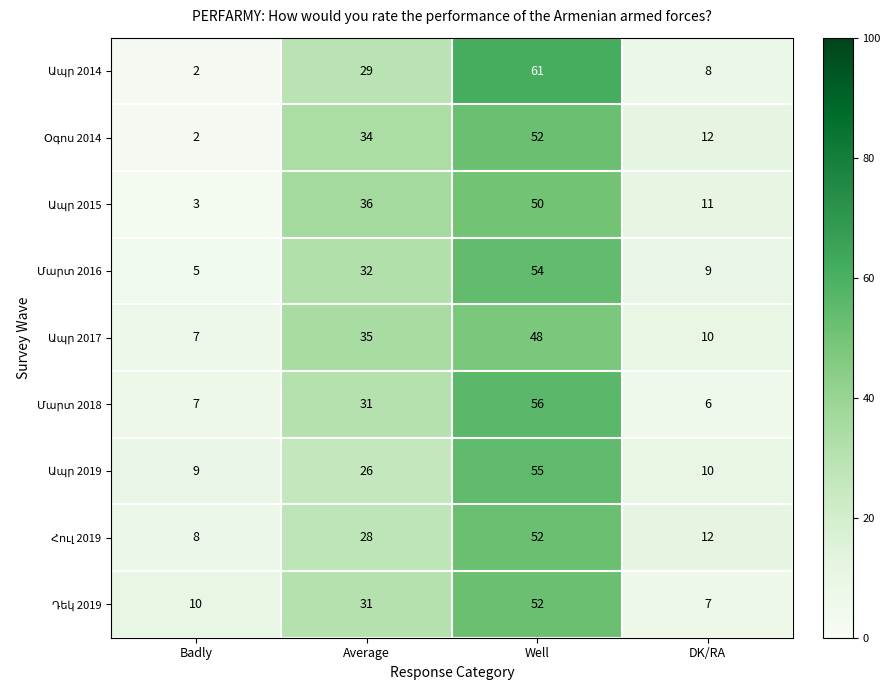

What is the difference between the highest and lowest values at Well?

13